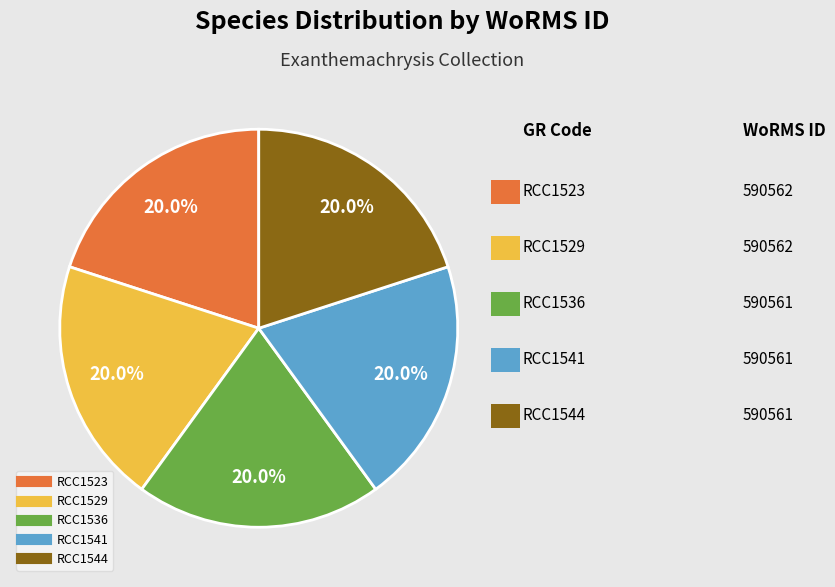

Count the number of slices in the pie.

5